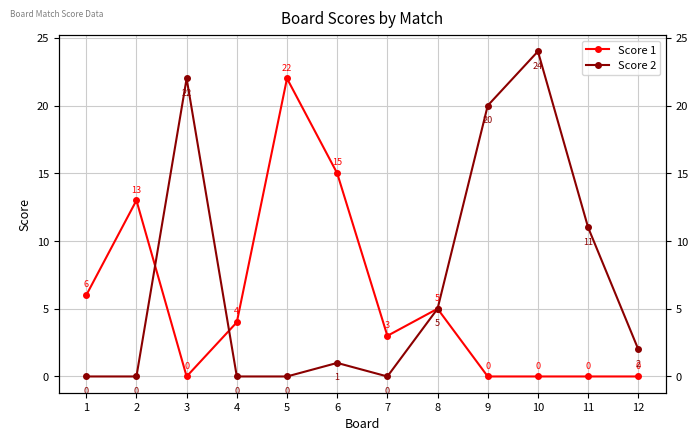

Does the chart have visible grid lines?

Yes